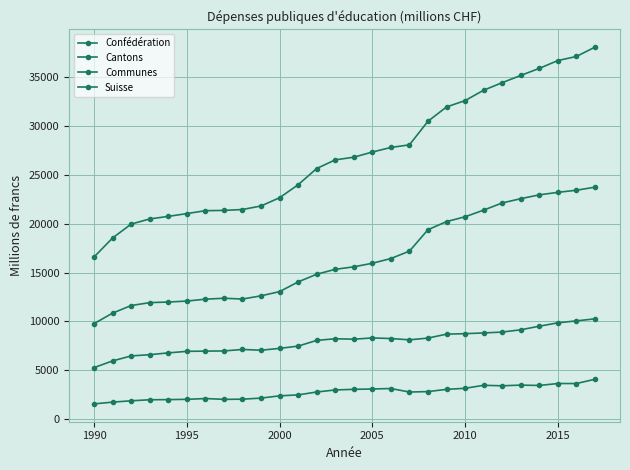

Does the chart display data point markers on the line(s)?

Yes